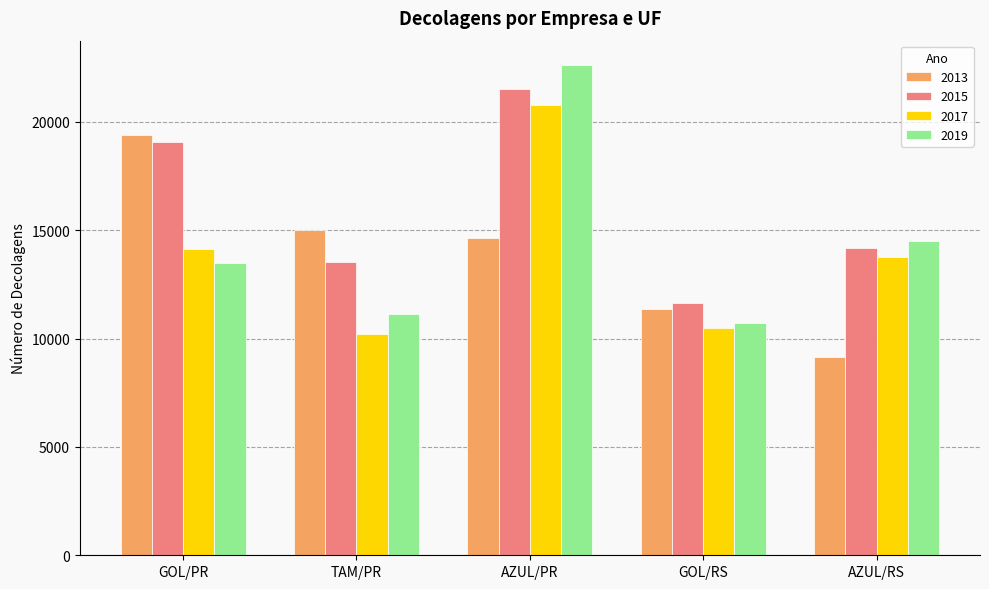

Reading left to right, what are all the values shown in this chart?

2013: GOL/PR=19389	TAM/PR=15026	AZUL/PR=14634	GOL/RS=11366	AZUL/RS=9135
2015: GOL/PR=19068	TAM/PR=13519	AZUL/PR=21496	GOL/RS=11659	AZUL/RS=14189
2017: GOL/PR=14122	TAM/PR=10216	AZUL/PR=20758	GOL/RS=10499	AZUL/RS=13750
2019: GOL/PR=13467	TAM/PR=11136	AZUL/PR=22614	GOL/RS=10731	AZUL/RS=14490